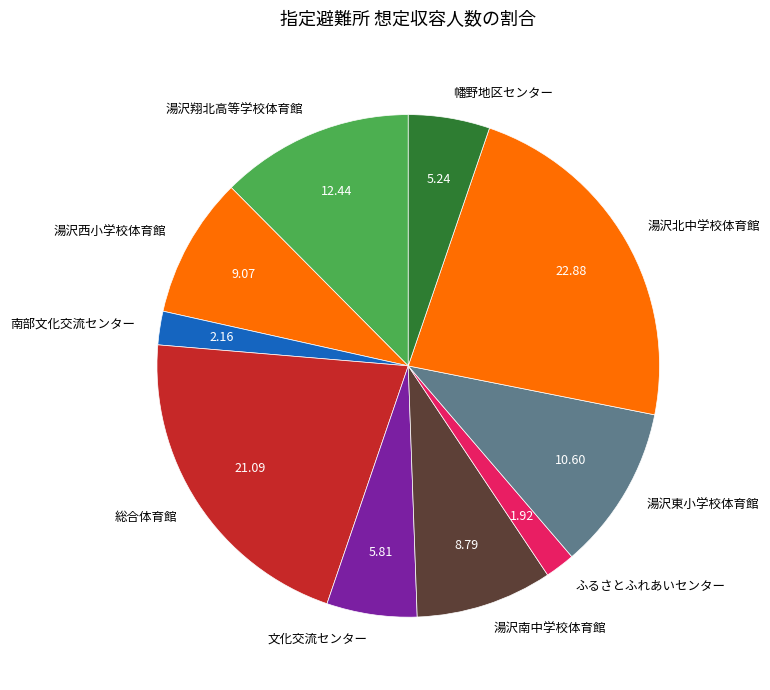

What is the largest slice in the pie chart?

湯沢北中学校体育館